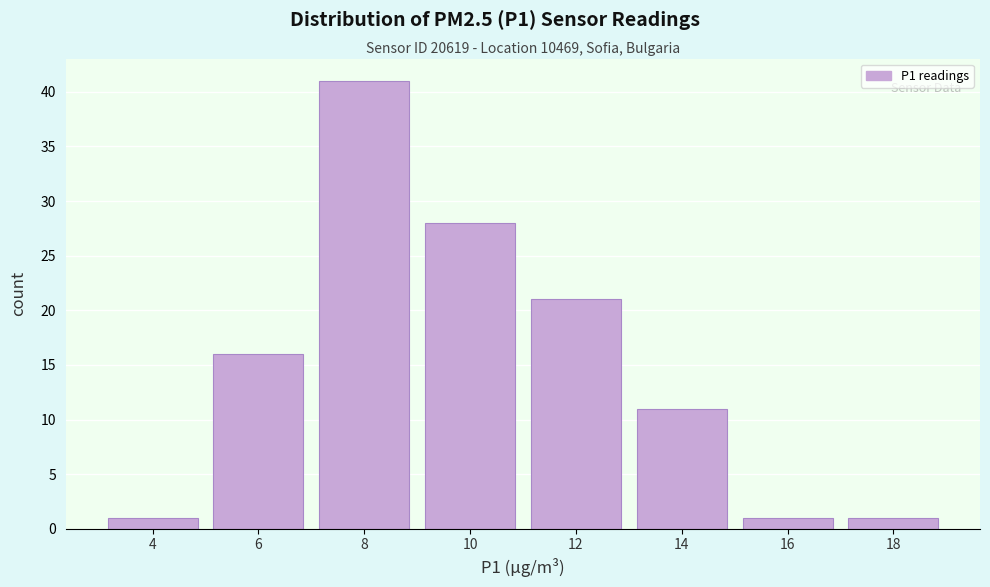

Reading left to right, list all the values displayed in this chart.

4=1	6=16	8=41	10=28	12=21	14=11	16=1	18=1